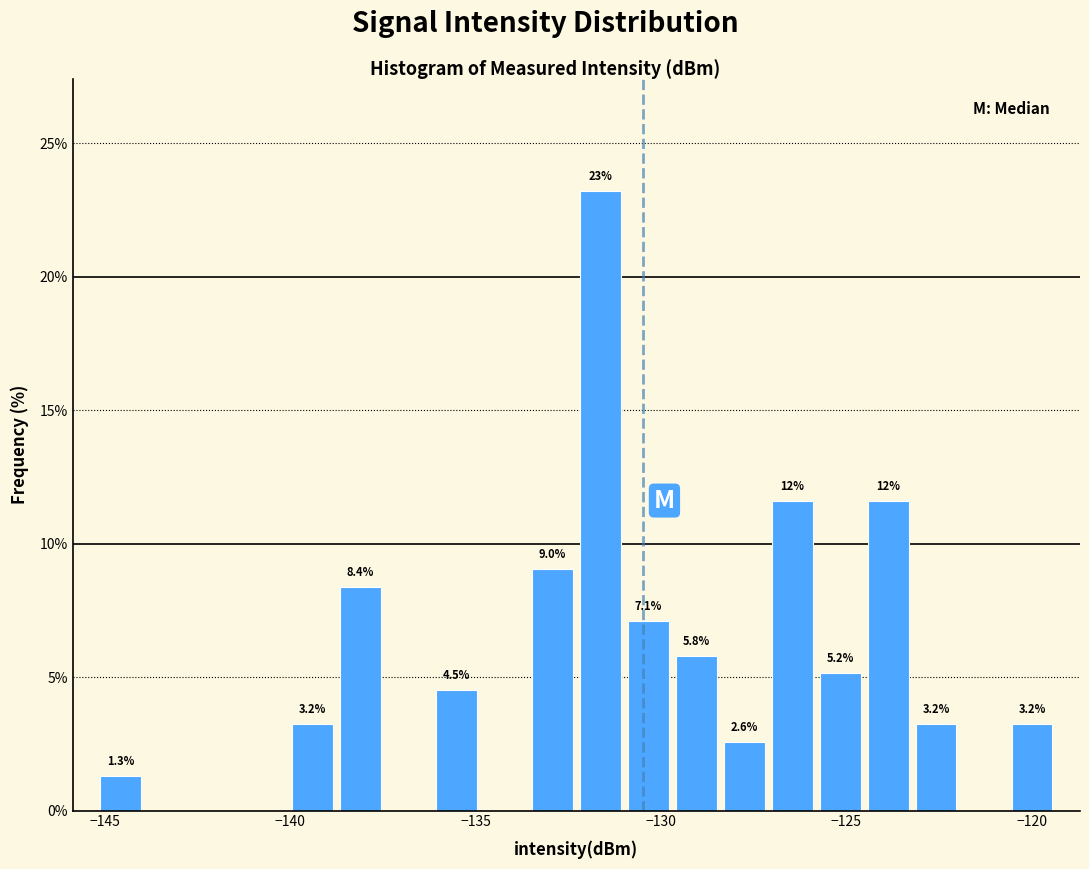

Read against the x-axis, roughly where is the centre of the tallest bar?

-131.5